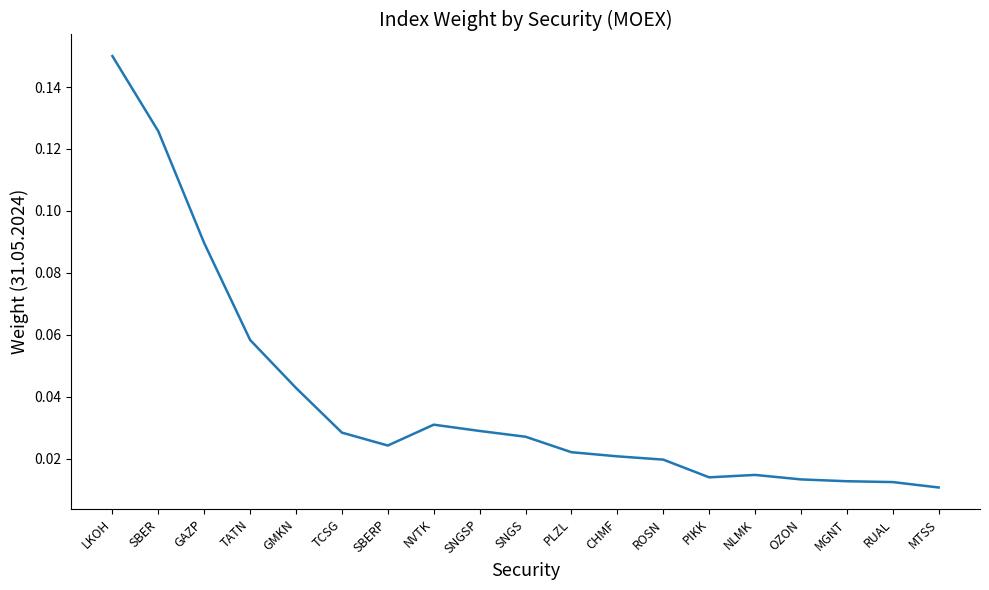

What position from the left is PIKK?

14